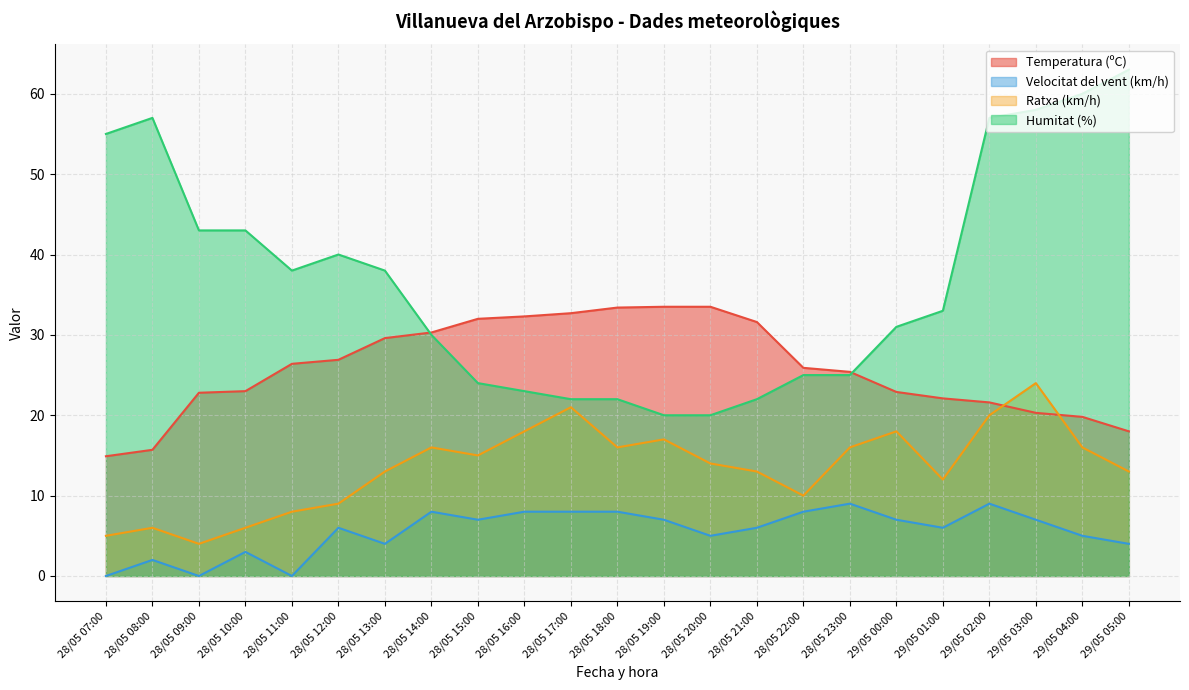

What is the label of the 16th point from the left?

28/05 22:00